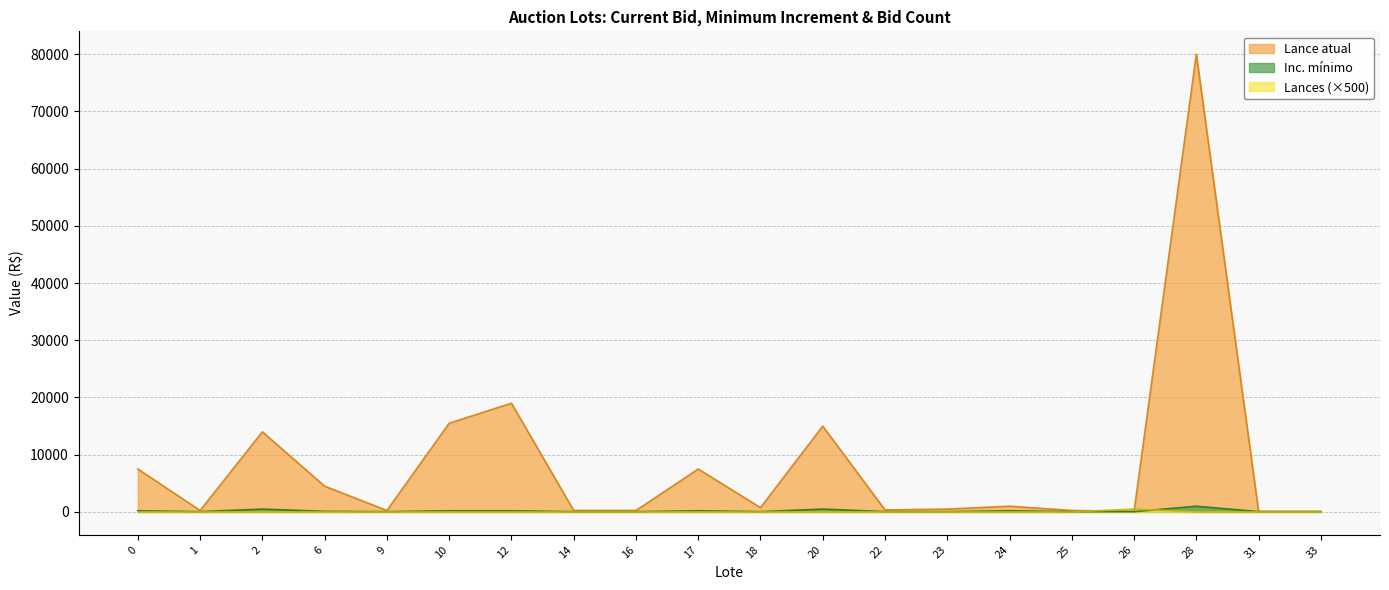

How many lines are shown in the chart?

3